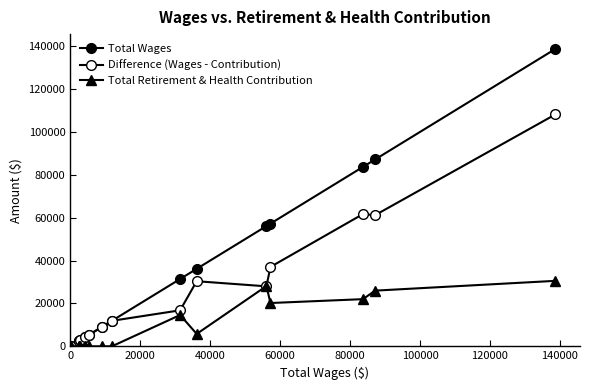

How many lines are shown in the chart?

3